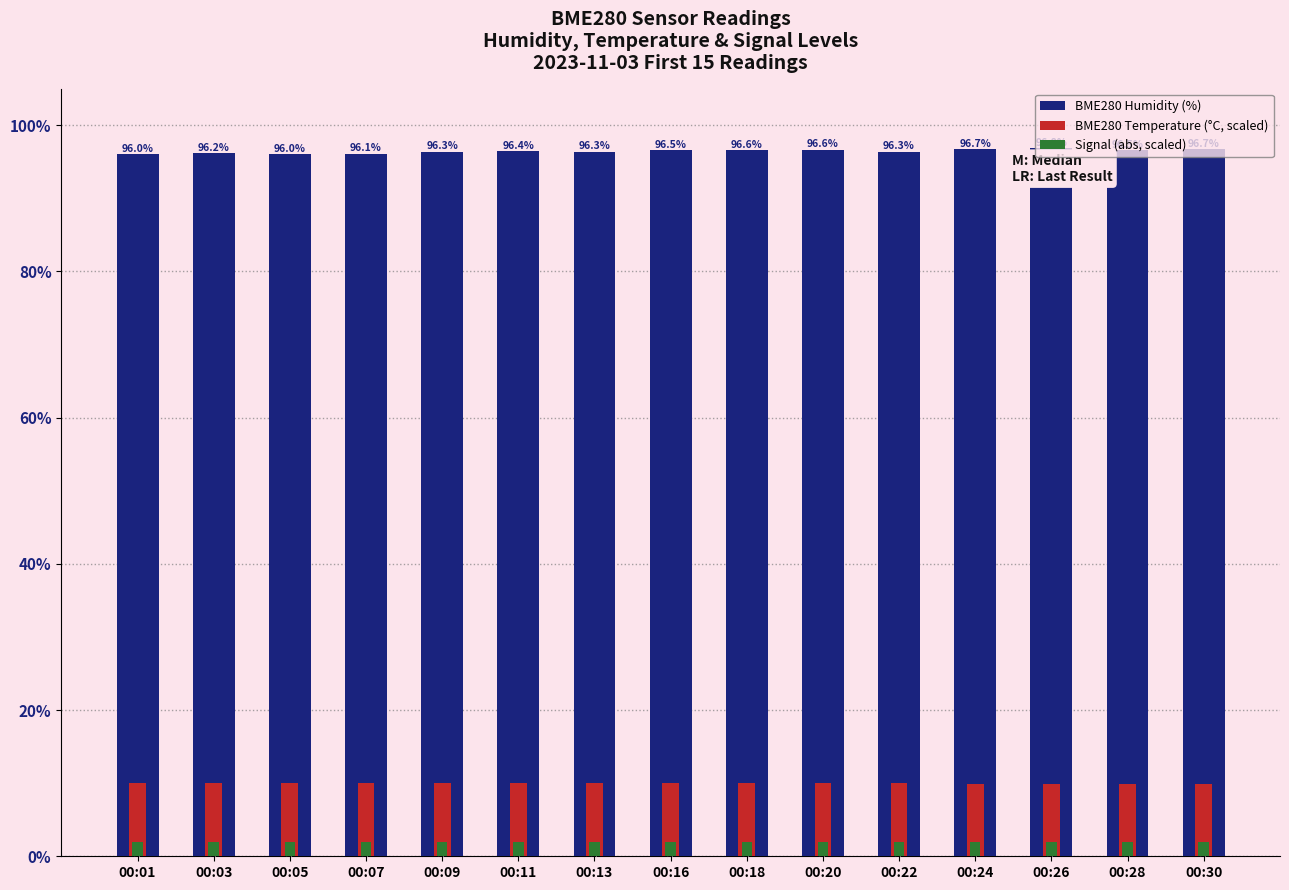

At how many categories does at least one series exceed 59?

15